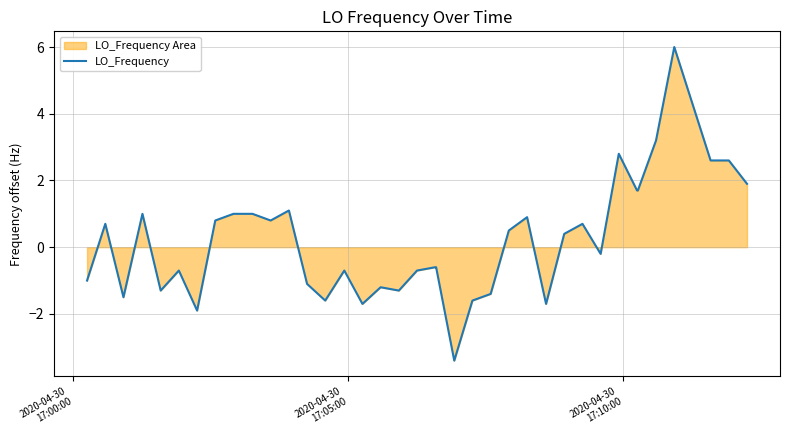

What is the difference between the maximum and minimum values?

9.4